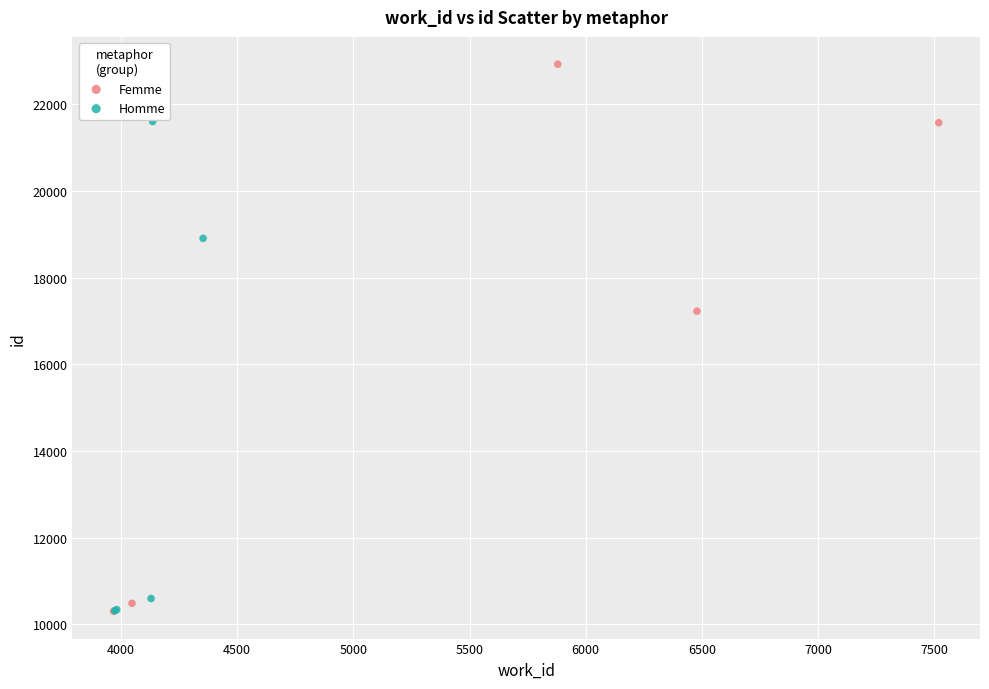

What are all the series names shown in the legend?

Femme, Homme